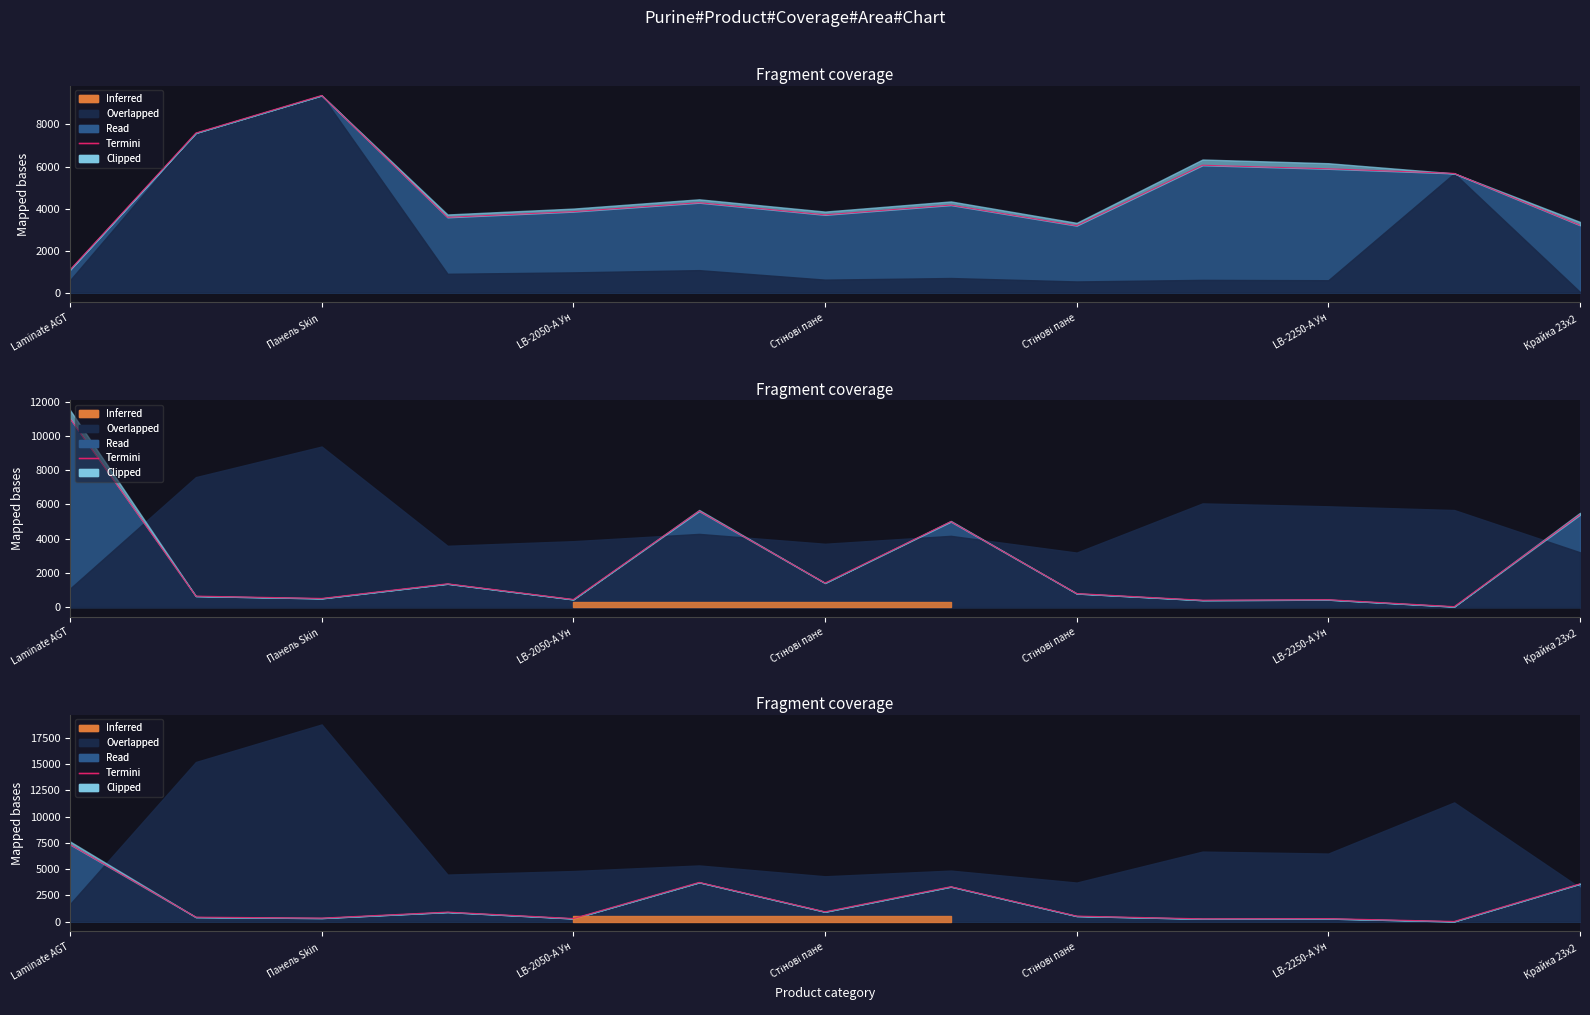

What is the change in value from Laminate AGT to LB-2250-А Ун?

-3610